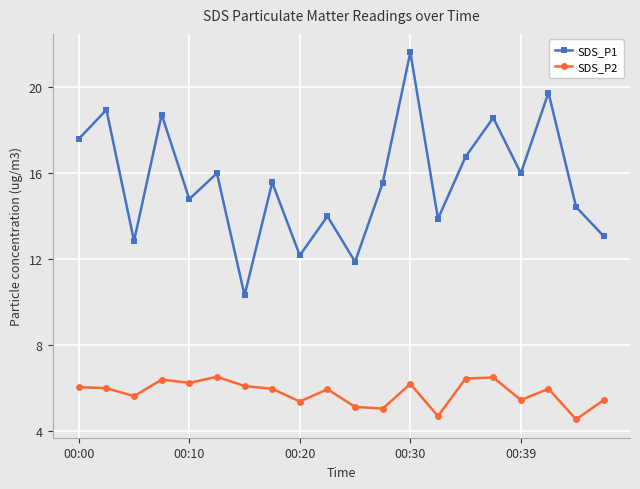

What is the sum of all SDS_P2 values?

115.7